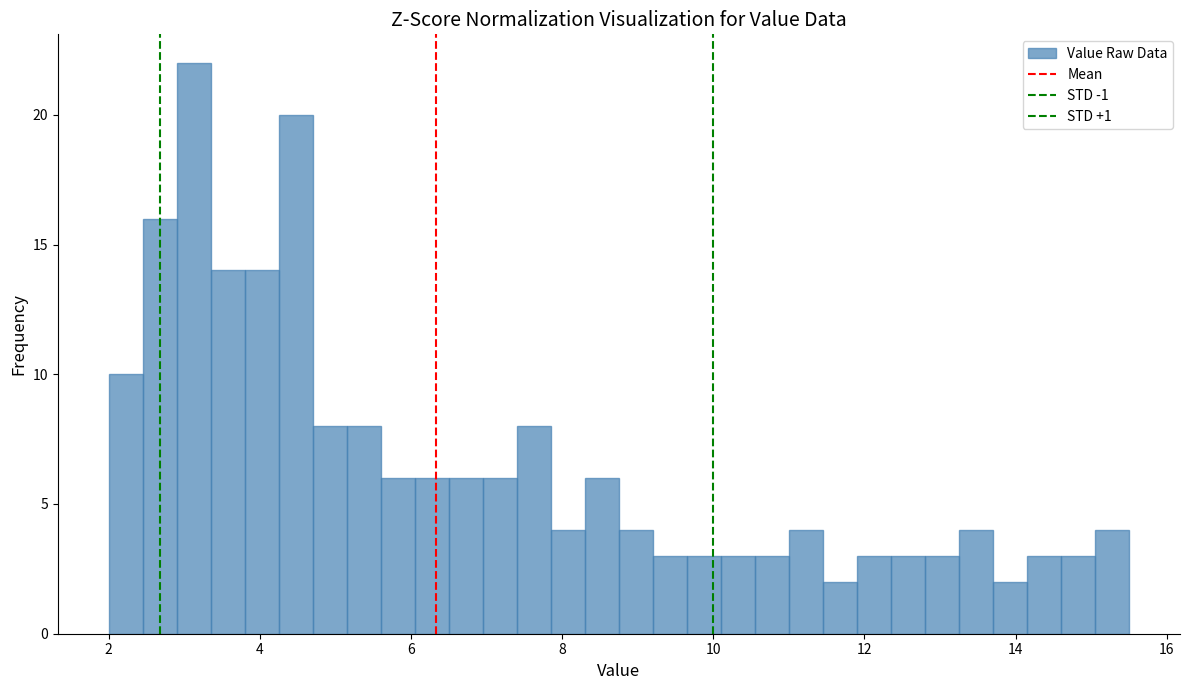

Around what value on the x-axis is the tallest bar? Give the approximate position of its centre, as read against the axis.

3.2